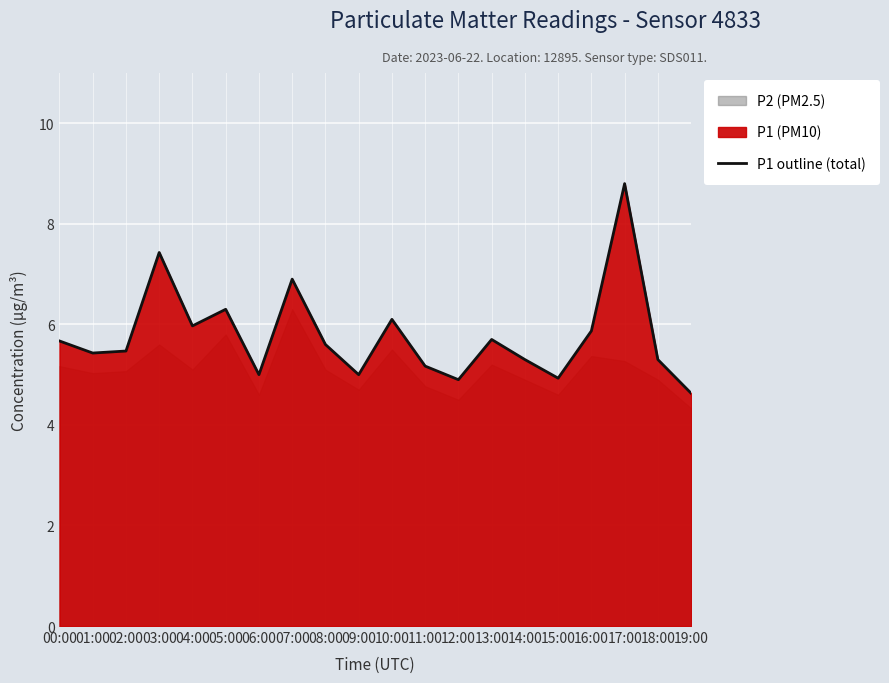

At which category does the data reach its first local peak?

03:00